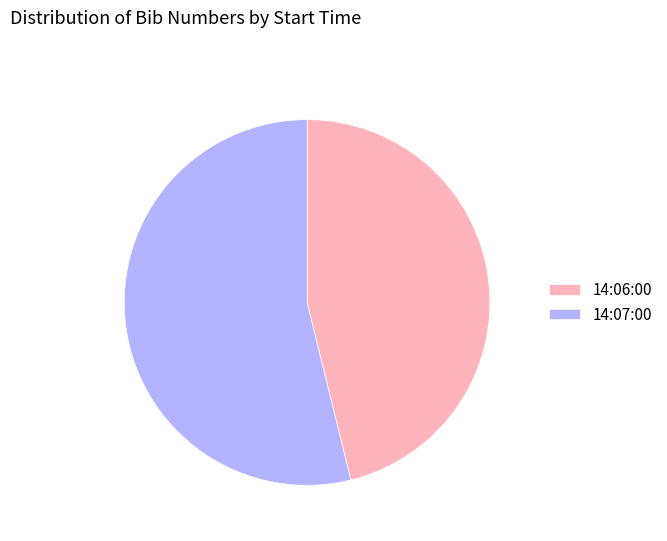

Combined, do 14:06:00 and 14:07:00 account for over 50%?

Yes